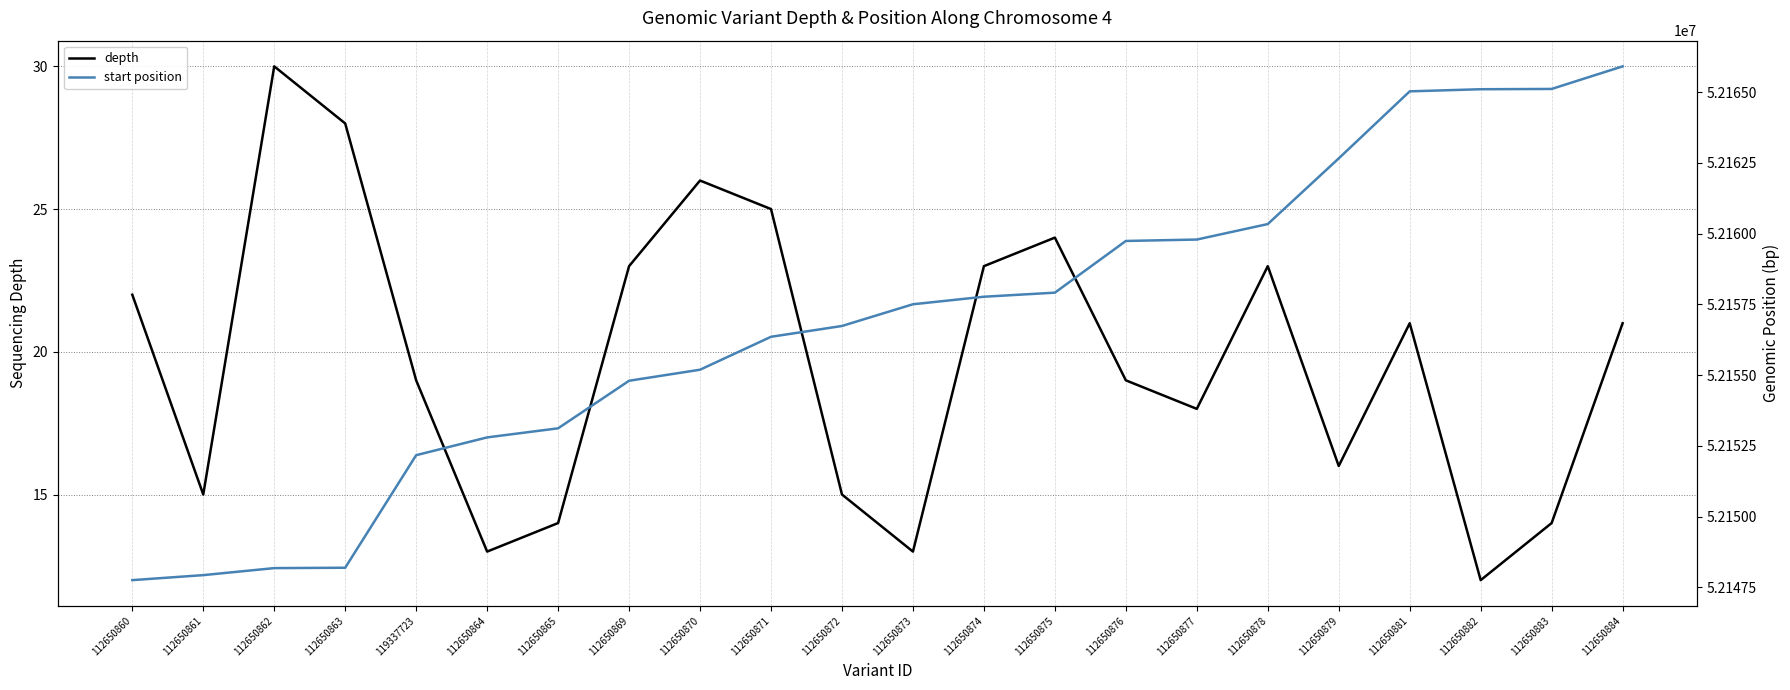

How many values in the depth series exceed 21?

9